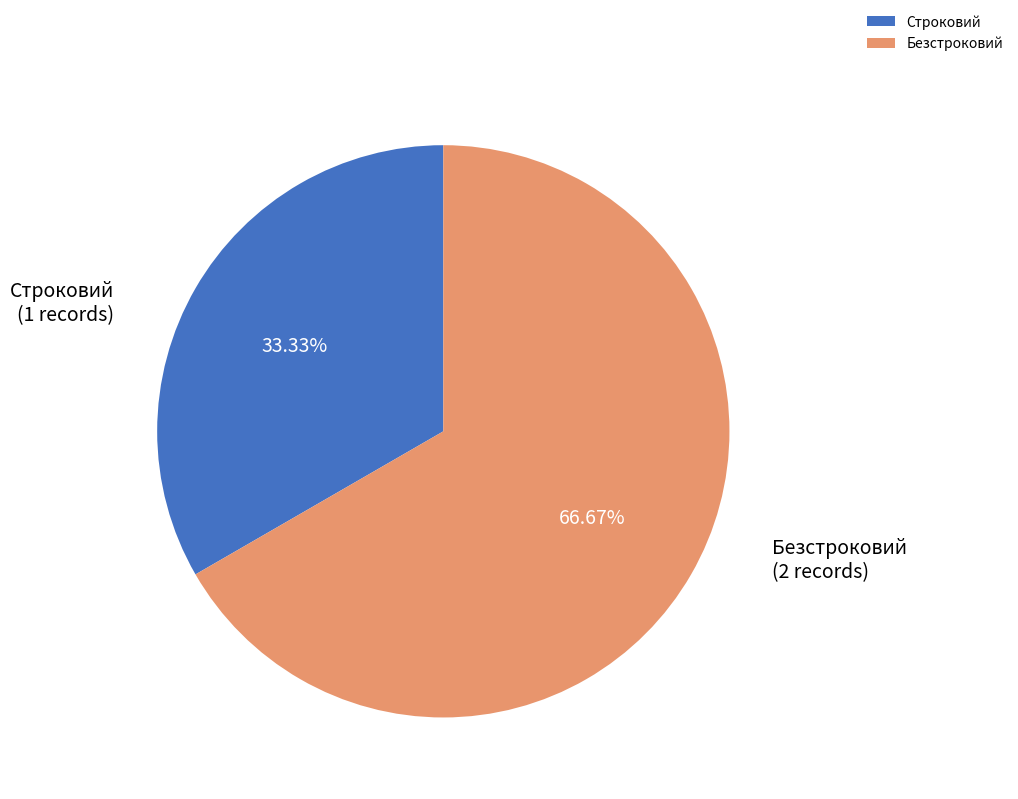

To the nearest percent, what portion does Строковий represent?

33%